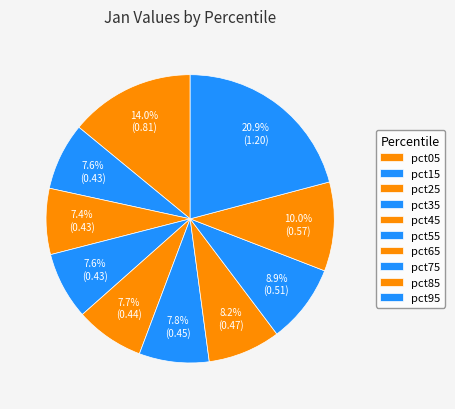

Does pct25 represent more than half of the total?

No